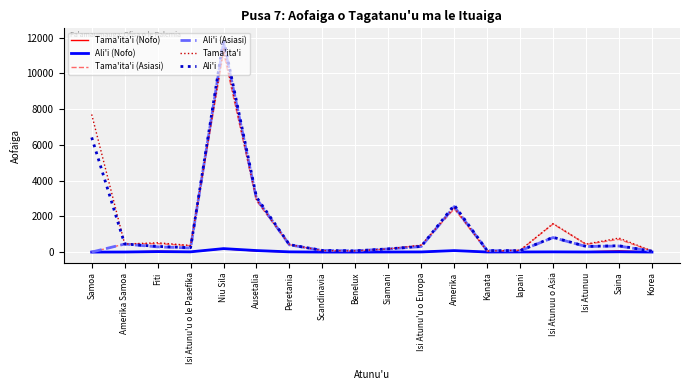

Is it true that Tama'ita'i (Nofo) equals 73 at Amerika?

True